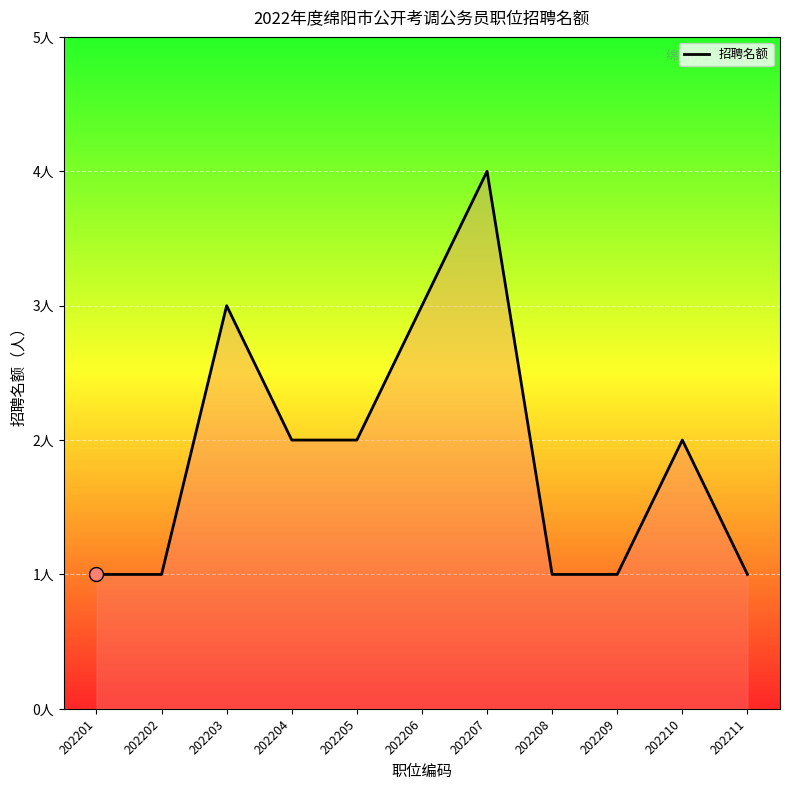

How many points are higher than both their immediate neighbors (excluding endpoints)?

3